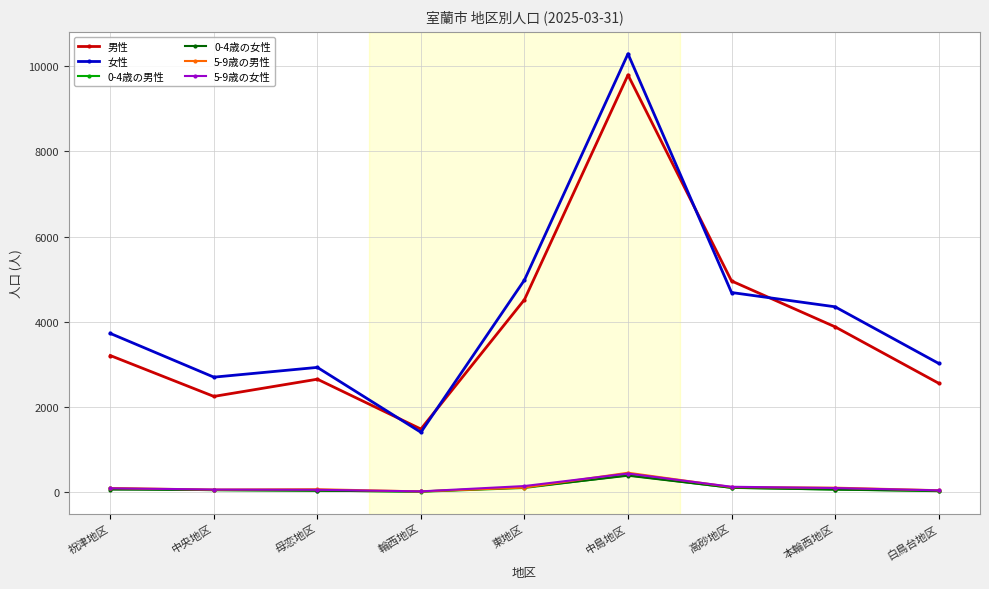

What is the sum of the 女性 values at 東地区 and 白鳥台地区?

8005